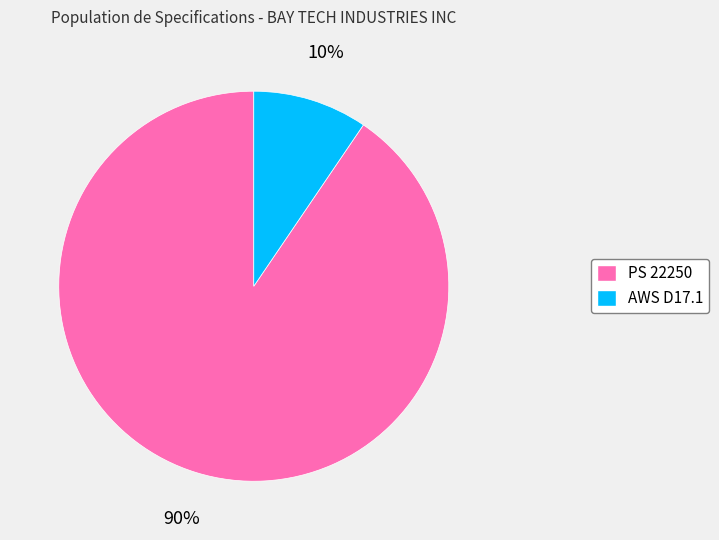

The PS 22250 slice represents 90% of the pie. True or false?

True